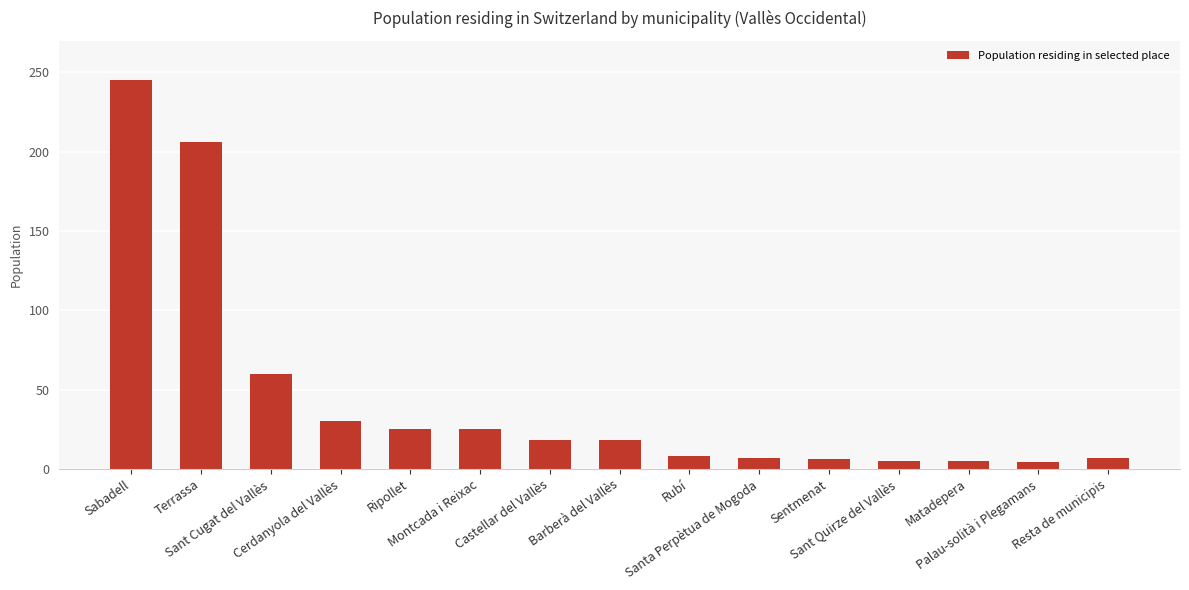

What is the value of the 9th bar from the left?

8